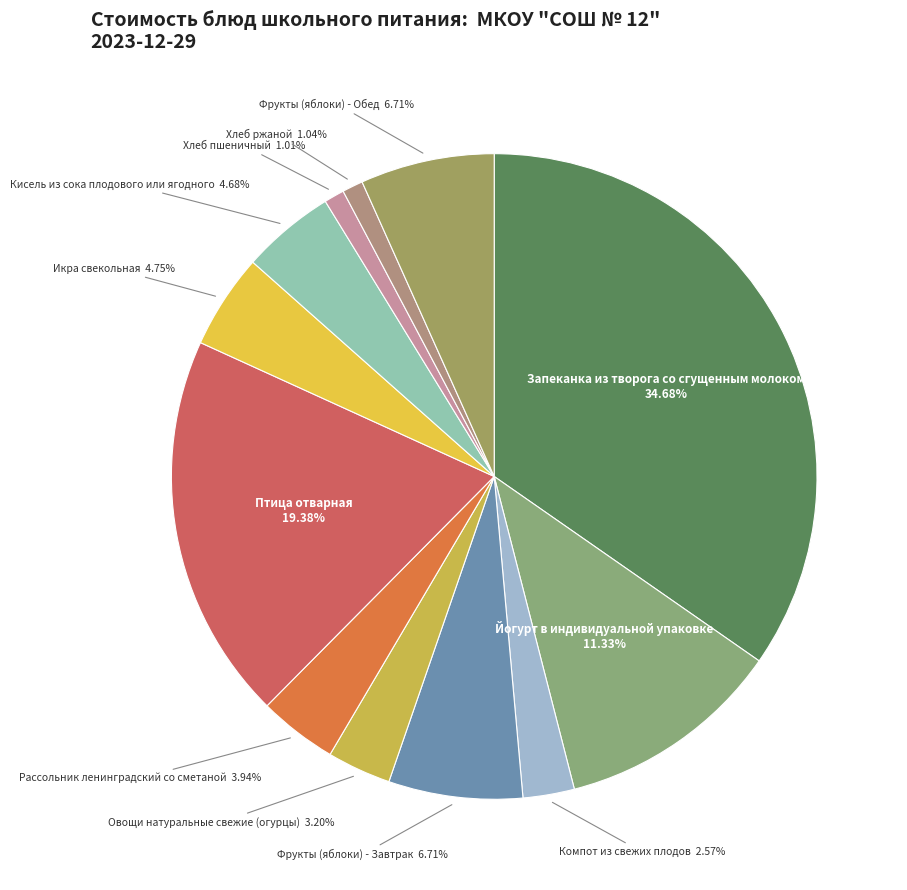

Combined, do Икра свекольная and Йогурт в индивидуальной упаковке account for over 50%?

No